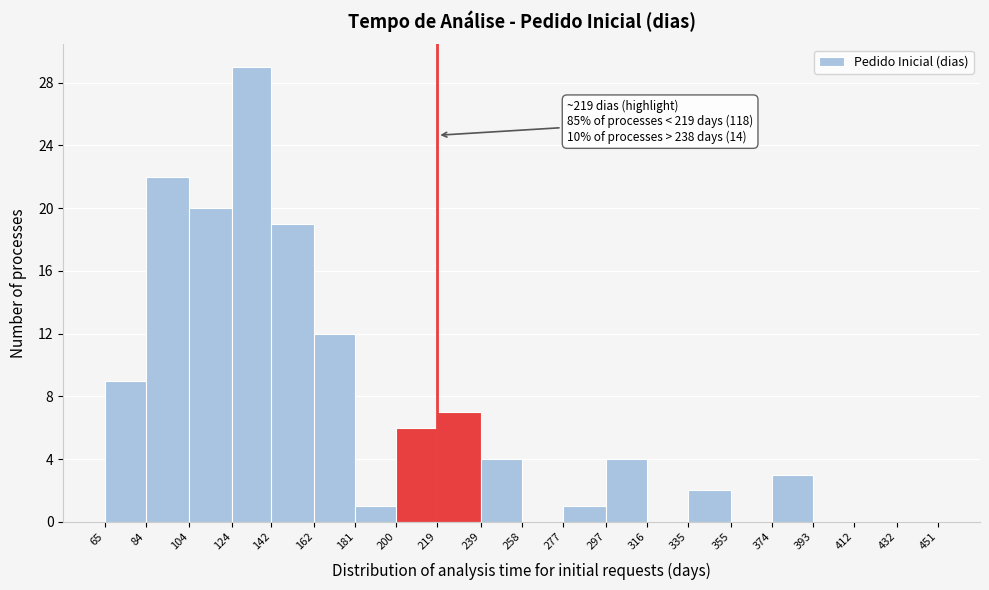

Which range on the x-axis has the tallest bar?

124 to 142